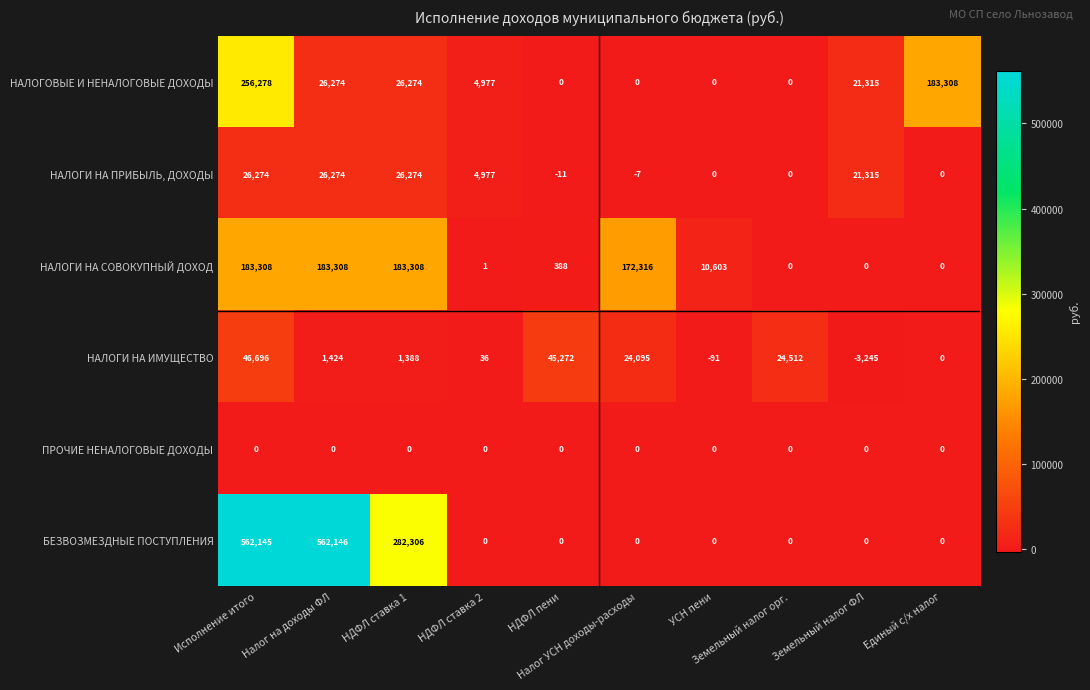

What is the difference between the maximum and minimum values in the НАЛОГИ НА ИМУЩЕСТВО series?

49941